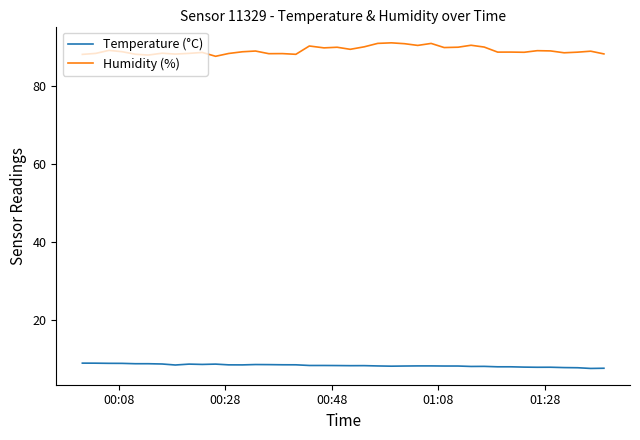

True or false: Humidity (%) and Temperature (°C) cross at least once.

False